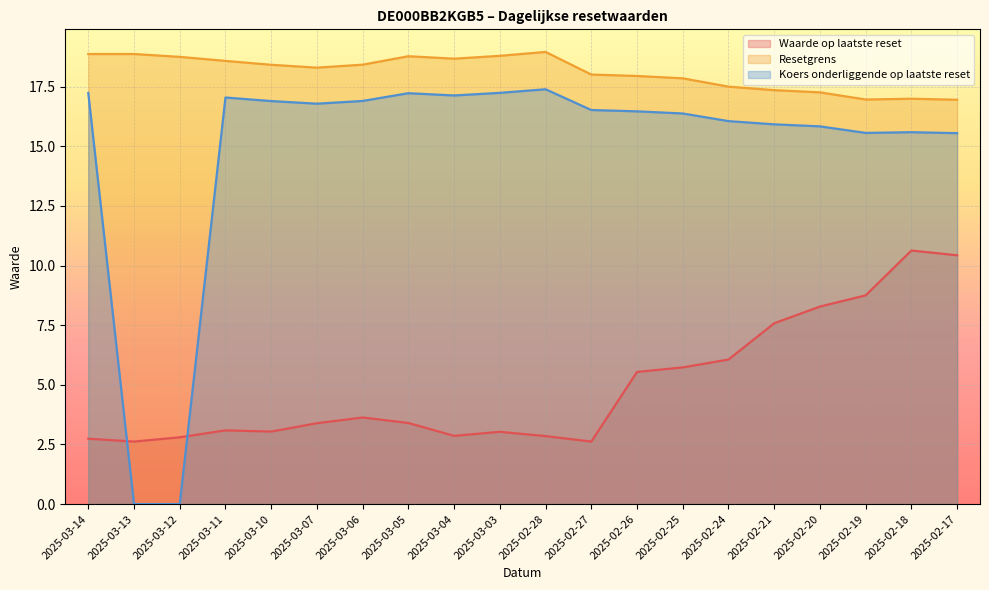

Reading left to right, extract all data points from this chart.

Waarde op laatste reset: 2025-03-14=2.7	2025-03-13=2.6	2025-03-12=2.8	2025-03-11=3.1	2025-03-10=3.0	2025-03-07=3.4	2025-03-06=3.6	2025-03-05=3.4	2025-03-04=2.9	2025-03-03=3.0	2025-02-28=2.9	2025-02-27=2.6	2025-02-26=5.5	2025-02-25=5.7	2025-02-24=6.1	2025-02-21=7.6	2025-02-20=8.3	2025-02-19=8.8	2025-02-18=10.6	2025-02-17=10.4
Resetgrens: 2025-03-14=18.9	2025-03-13=18.9	2025-03-12=18.7	2025-03-11=18.6	2025-03-10=18.4	2025-03-07=18.3	2025-03-06=18.4	2025-03-05=18.8	2025-03-04=18.7	2025-03-03=18.8	2025-02-28=19.0	2025-02-27=18.0	2025-02-26=17.9	2025-02-25=17.8	2025-02-24=17.5	2025-02-21=17.4	2025-02-20=17.3	2025-02-19=17.0	2025-02-18=17.0	2025-02-17=16.9
Koers onderliggende op laatste reset: 2025-03-14=17.2	2025-03-13=0.0	2025-03-12=0.0	2025-03-11=17.0	2025-03-10=16.9	2025-03-07=16.8	2025-03-06=16.9	2025-03-05=17.2	2025-03-04=17.1	2025-03-03=17.2	2025-02-28=17.4	2025-02-27=16.5	2025-02-26=16.5	2025-02-25=16.4	2025-02-24=16.1	2025-02-21=15.9	2025-02-20=15.8	2025-02-19=15.6	2025-02-18=15.6	2025-02-17=15.6